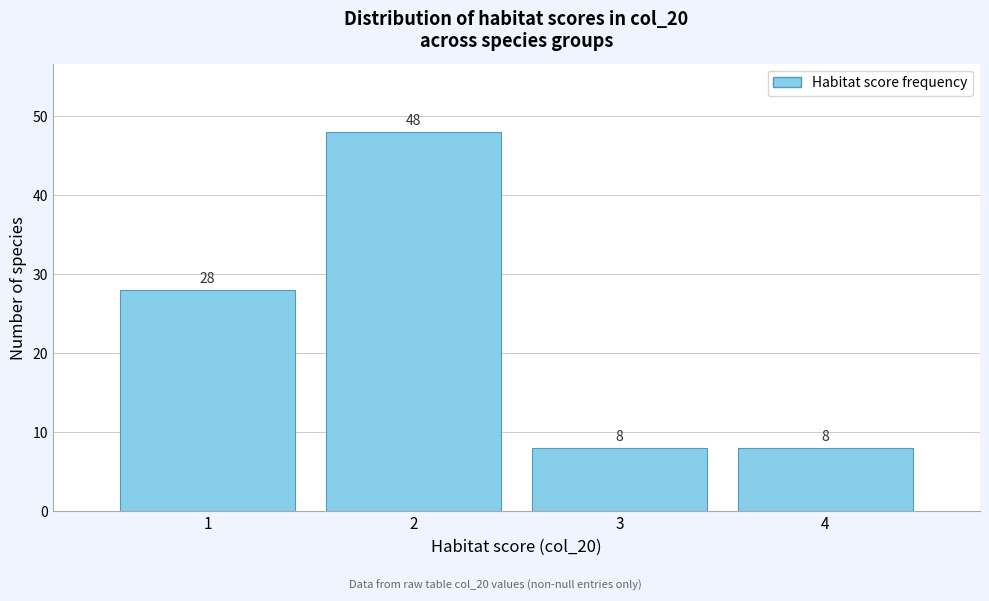

Which range on the x-axis has the tallest bar?

1.5 to 2.5